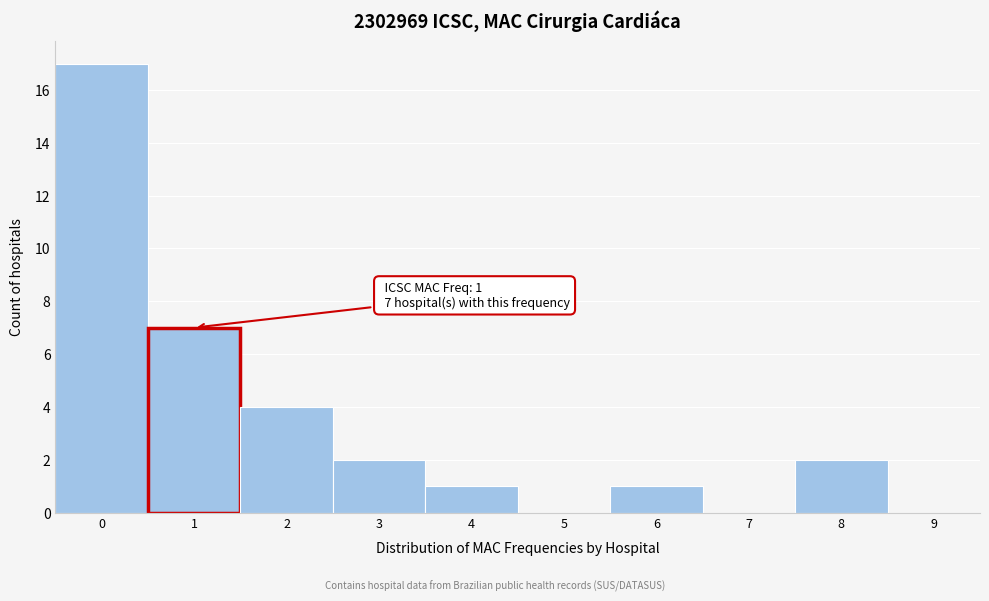

Reading left to right, transcribe all the data shown in this chart.

0=17	1=7	2=4	3=2	4=1	5=0	6=1	7=0	8=2	9=0